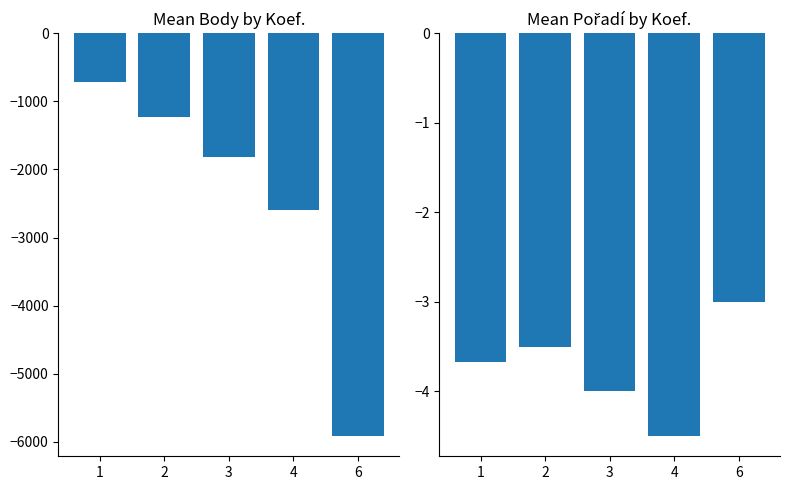

List the series in order of their overall mean, lowest first.

Body, Pořadí